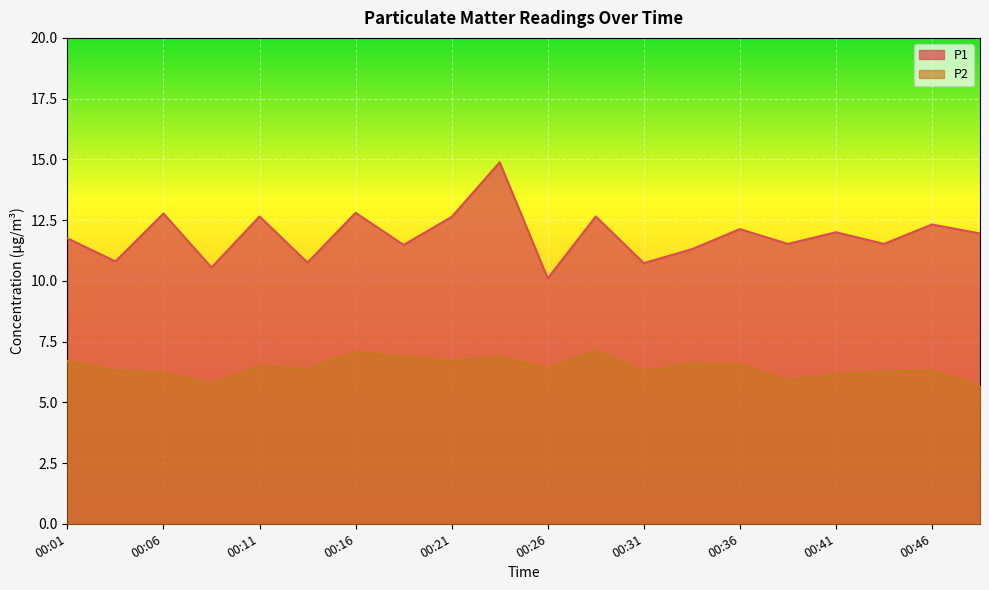

What is the value of the P2 point at the 14th from the left?

6.6